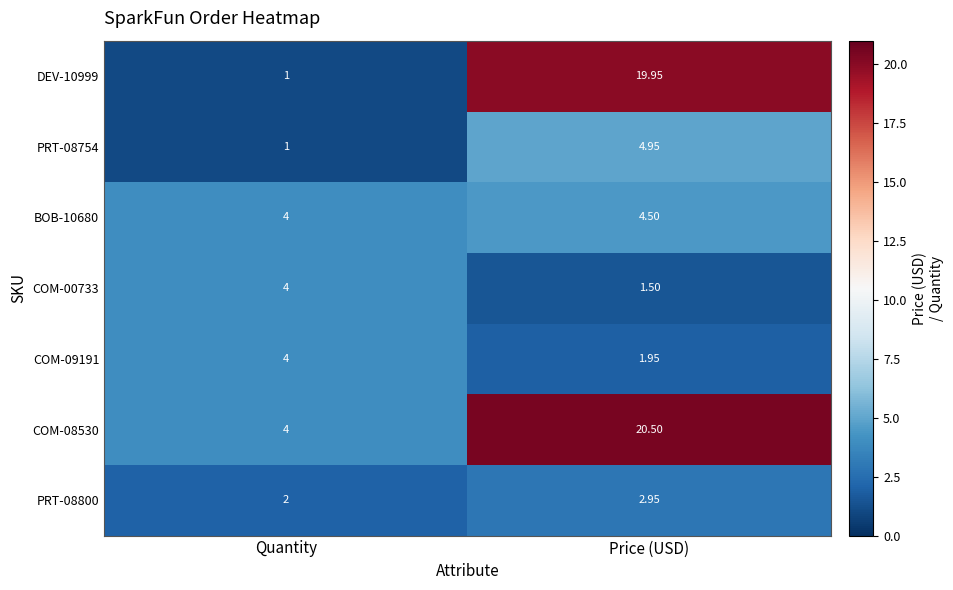

At which label does PRT-08754 reach its peak?

Price (USD)